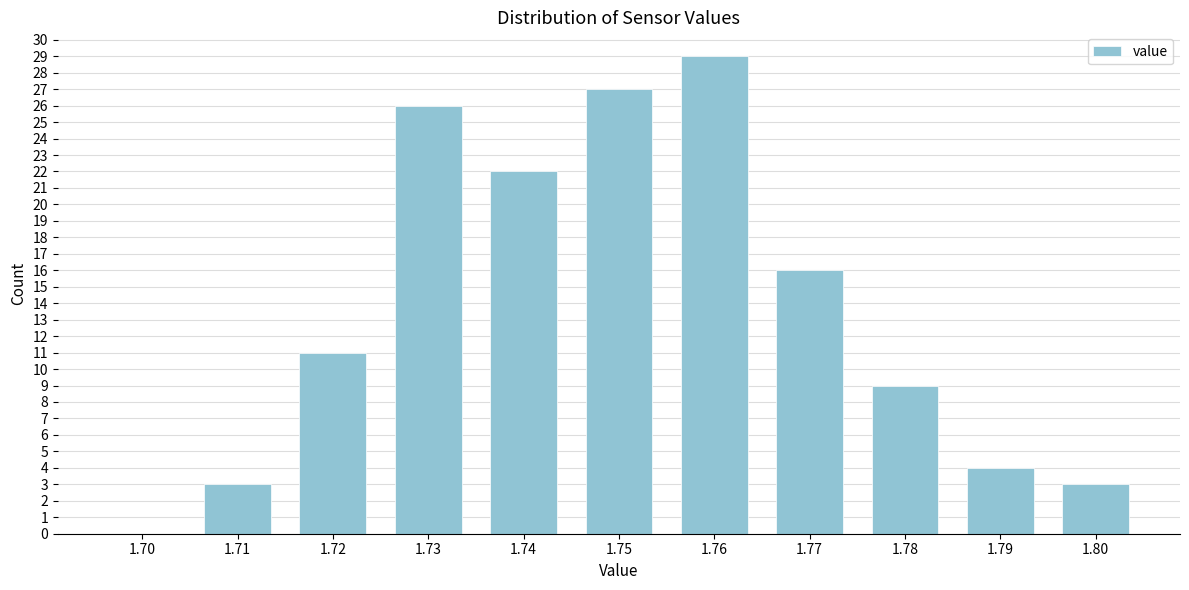

Reading right to left, extract all data points from this chart.

1.80=3	1.79=4	1.78=9	1.77=16	1.76=29	1.75=27	1.74=22	1.73=26	1.72=11	1.71=3	1.70=0